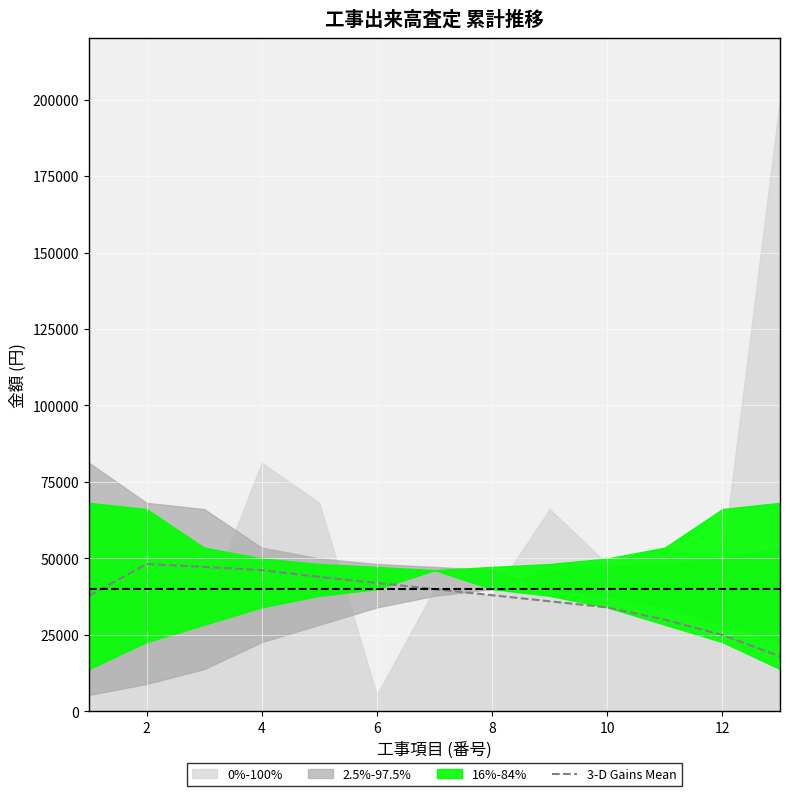

Approximately how many times larger is the value at 2 compared to 4?

1.0